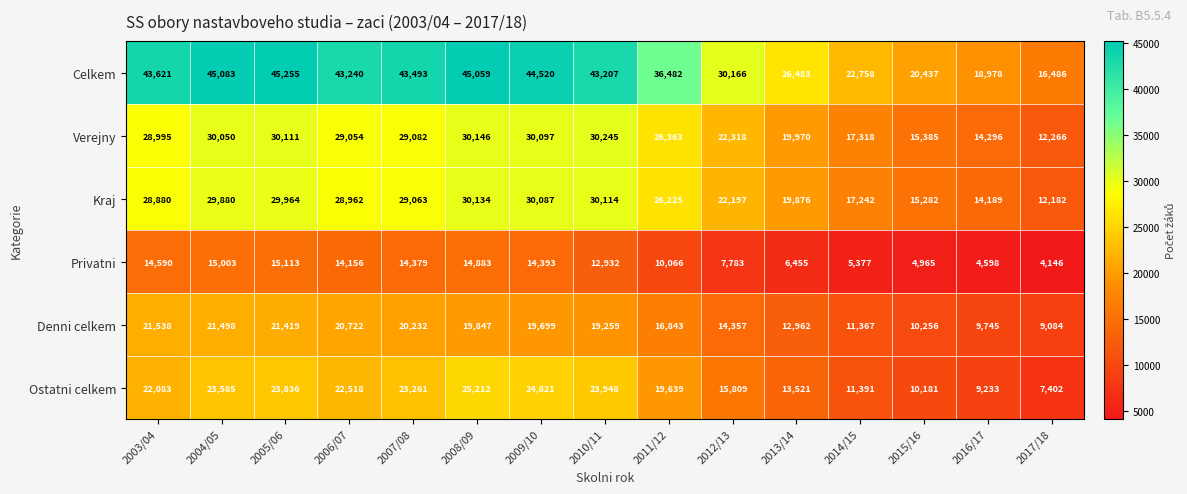

Is it true that Denni celkem equals 38717 at 2003/04?

False